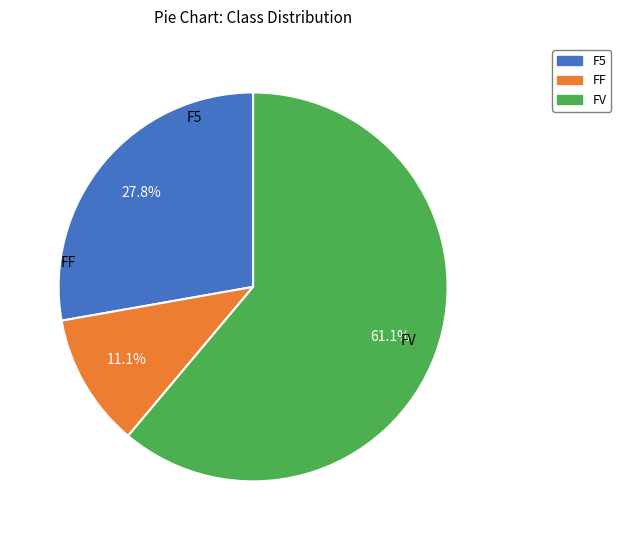

Between FV and F5, which is larger?

FV